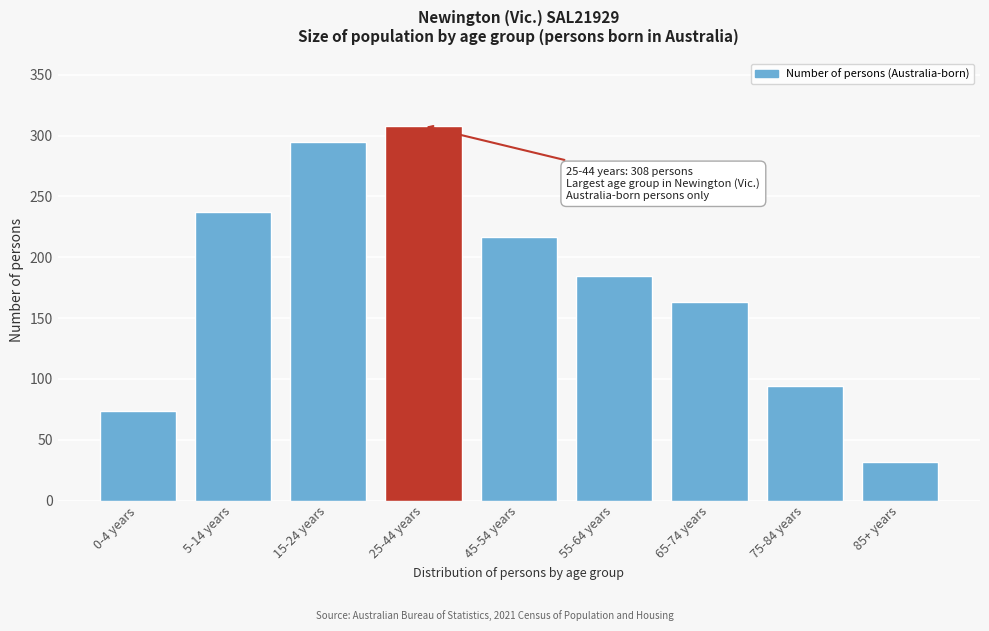

Reading right to left, extract all data points from this chart.

85+ years=32	75-84 years=94	65-74 years=163	55-64 years=185	45-54 years=217	25-44 years=308	15-24 years=295	5-14 years=237	0-4 years=74